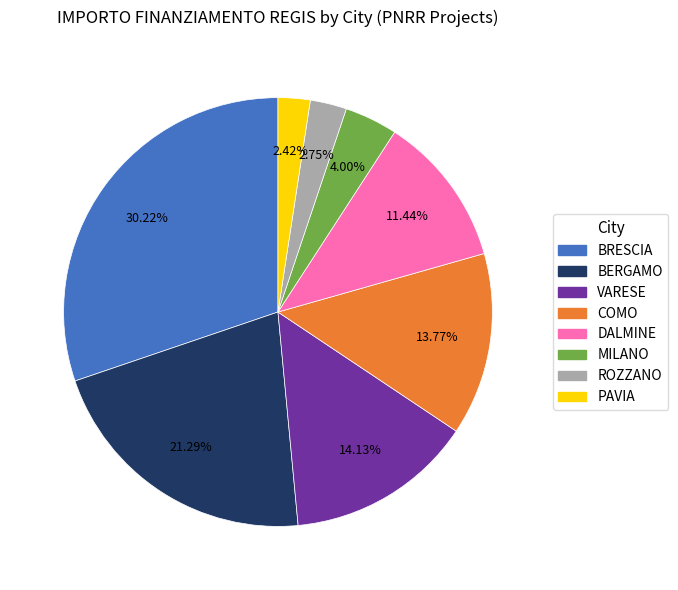

To the nearest percent, what is the difference between the largest and smallest slice percentages?

28%